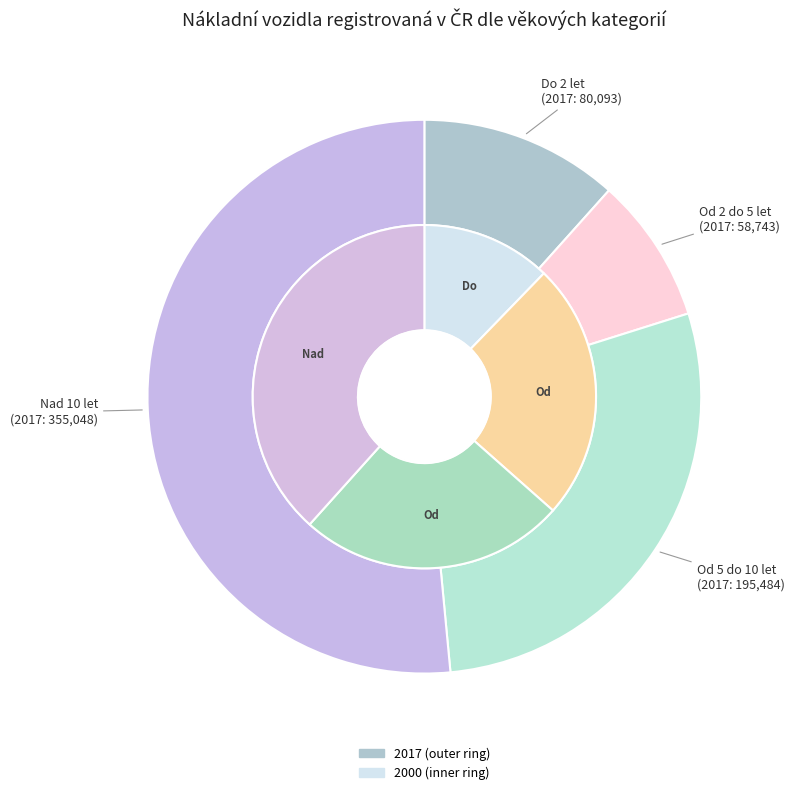

Is 2 the majority of the pie?

No